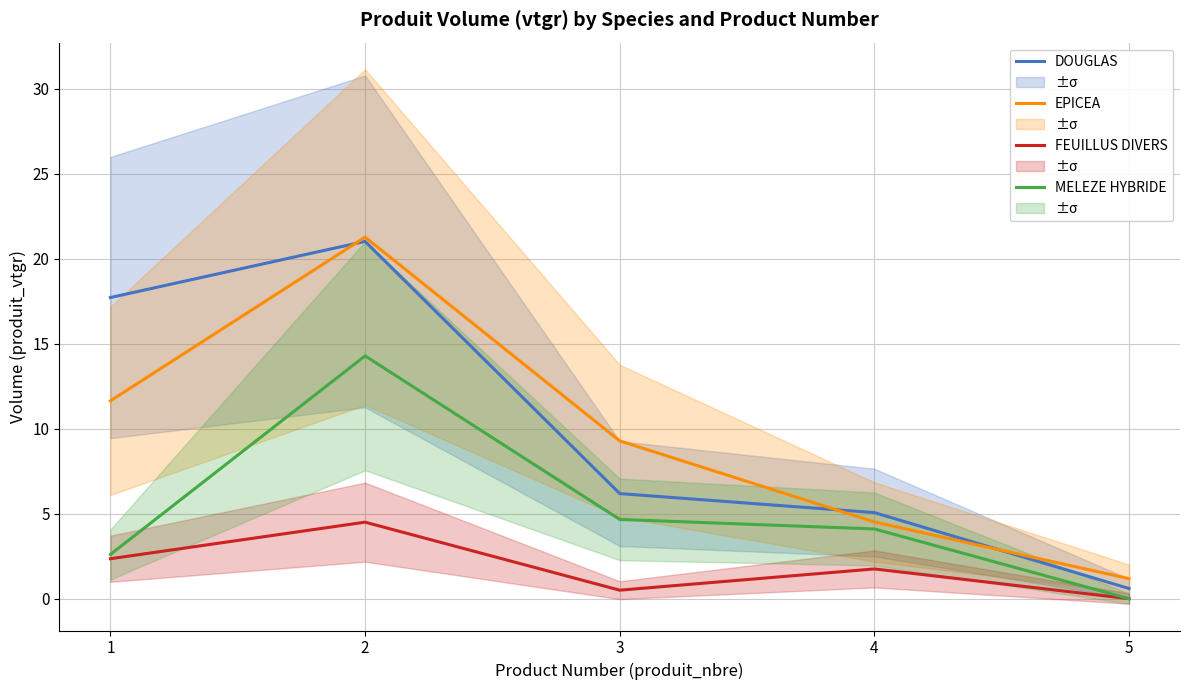

At which category does MELEZE HYBRIDE reach its first local peak?

2